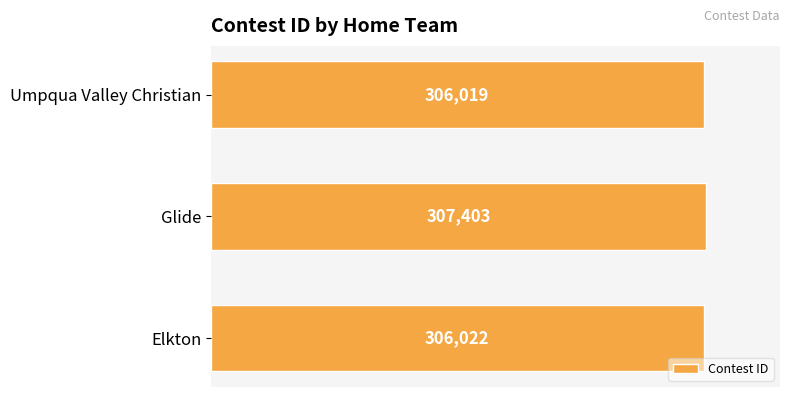

What is the average value?

306481